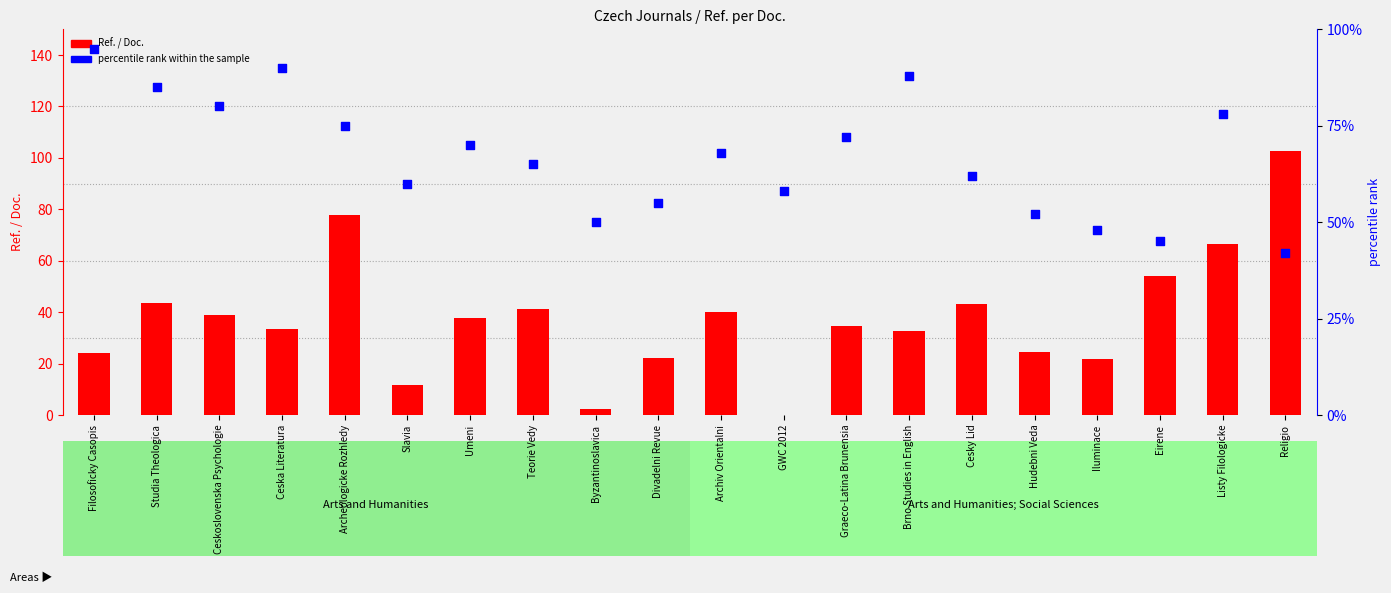

Which series contains the lowest Y value?

Ref. / Doc.